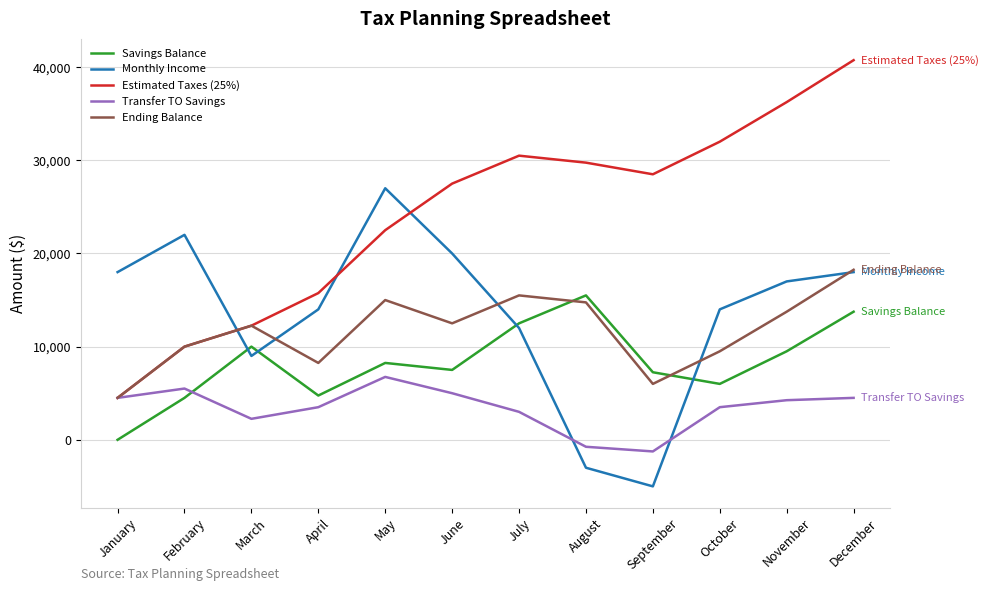

Between February and October, which series saw the biggest shift?

Estimated Taxes (25%)